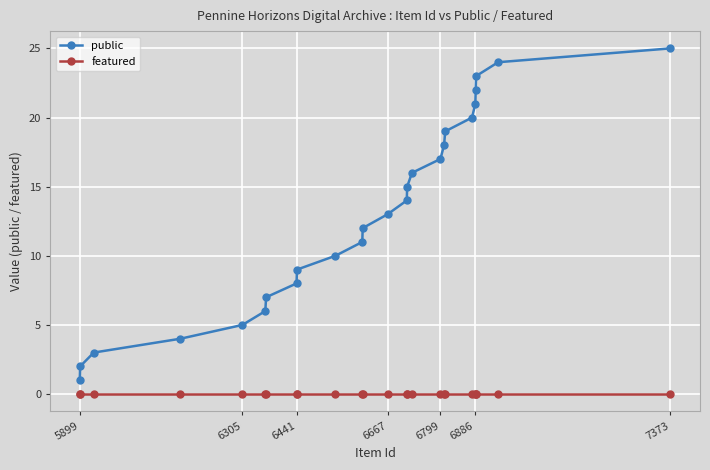

True or false: public and featured cross at least once.

False